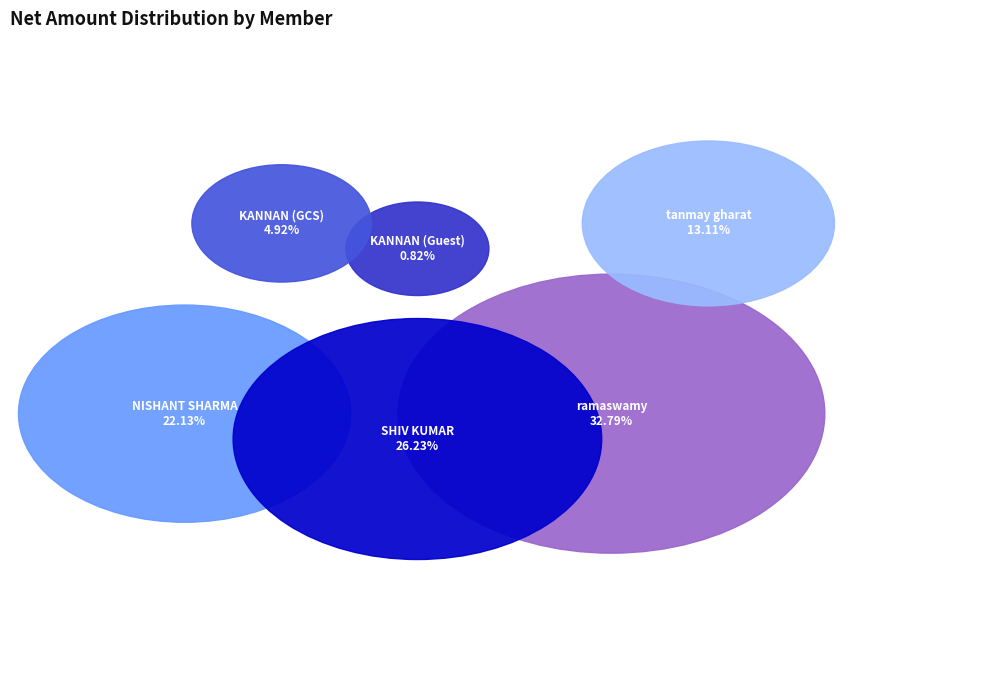

What is the ratio of the value at SHIV KUMAR to the value at NISHANT SHARMA?

1.2